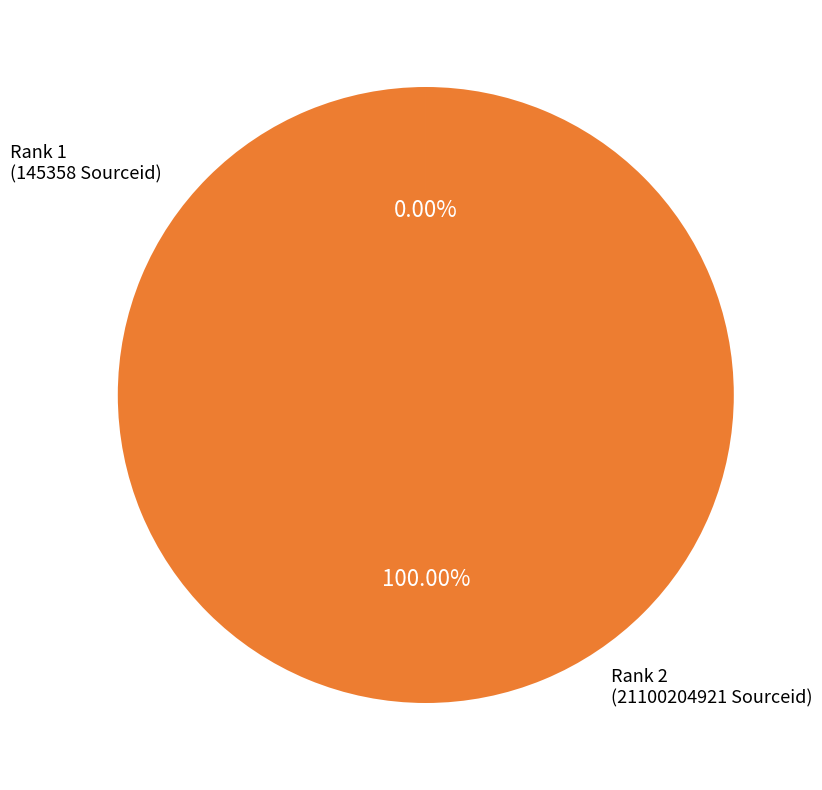

What is the smallest slice in the pie chart?

1